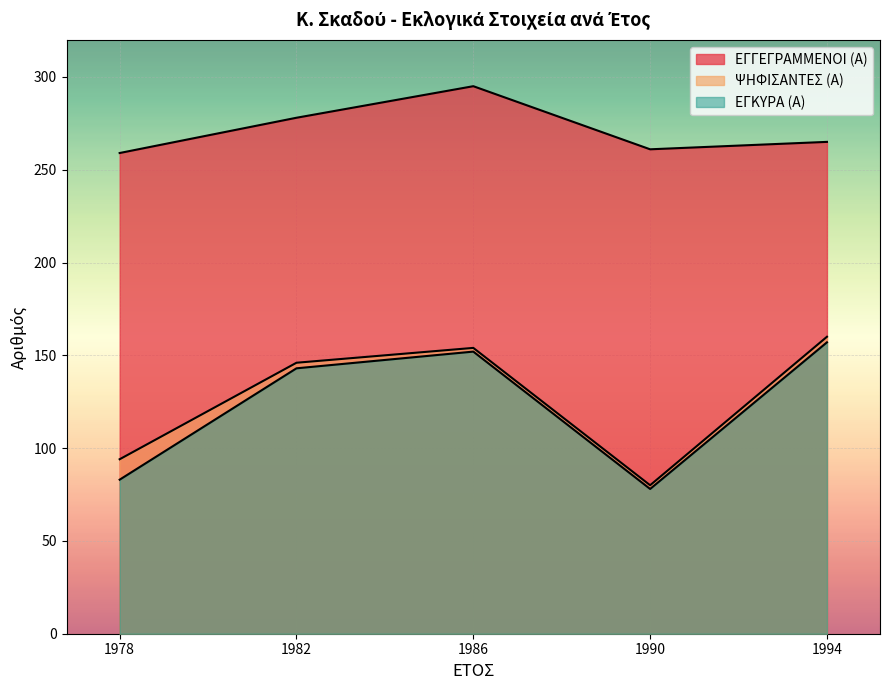

Read the ΕΓΚΥΡΑ (Α) value at 1990.

78